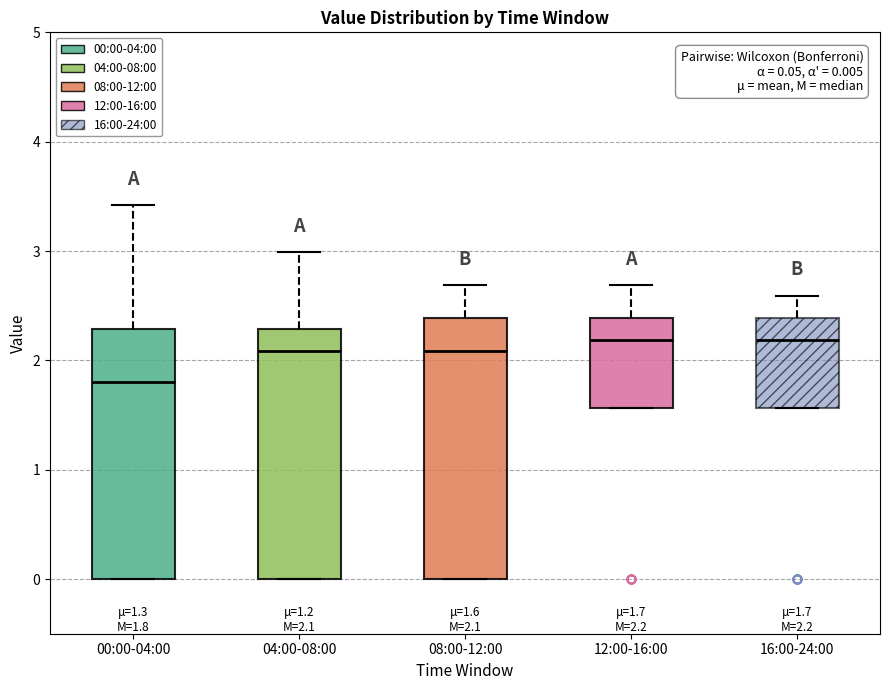

Comparing the boxes themselves (not the whiskers), which one is the tallest?

08:00-12:00